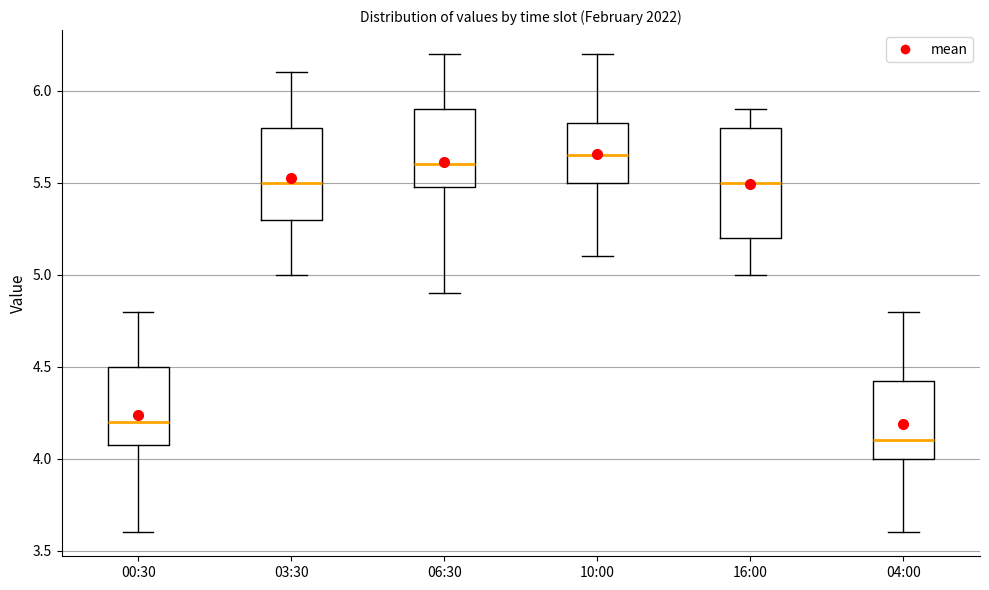

Which box is the tallest, from its lower edge to its upper edge?

16:00